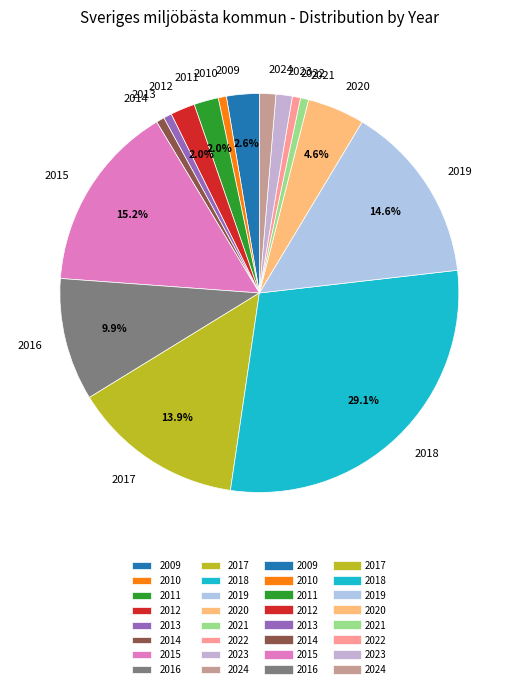

What is the largest slice in the pie chart?

2018